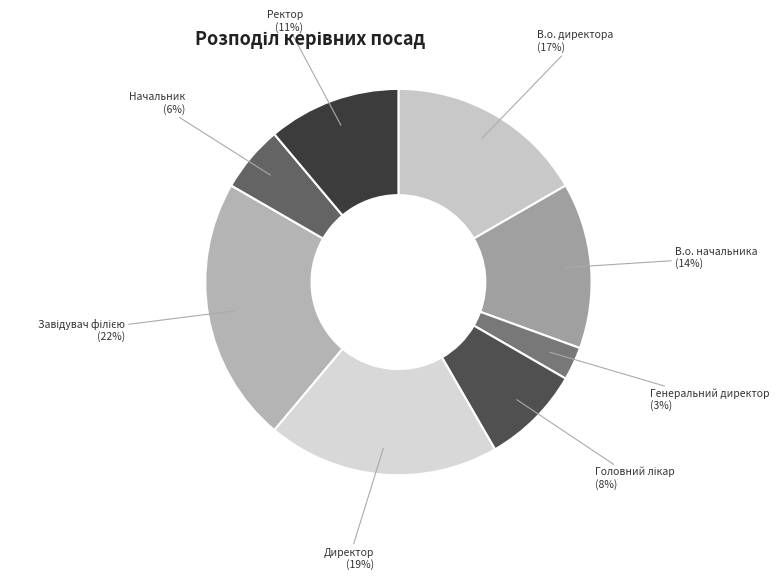

Approximately how many times larger is the value at В.о. директора compared to Директор?

0.9